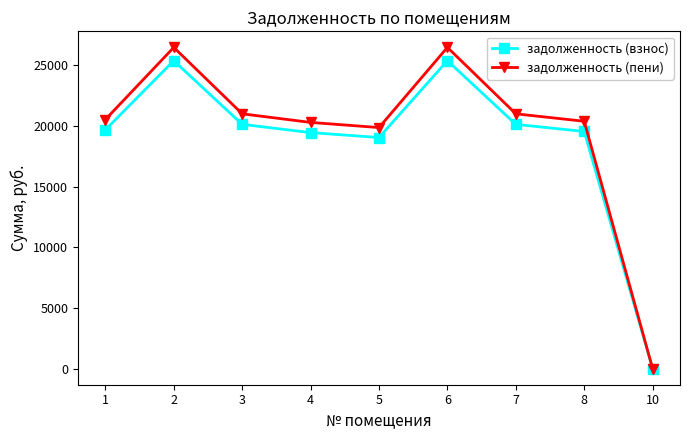

What are all the series names shown in the legend?

задолженность (взнос), задолженность (пени)